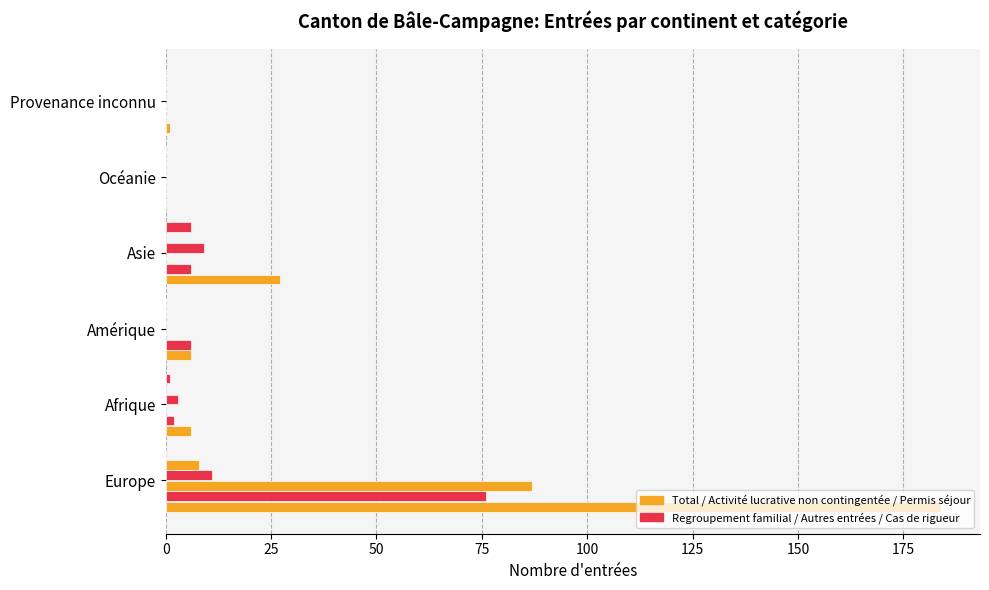

Count the number of categories in the chart.

6